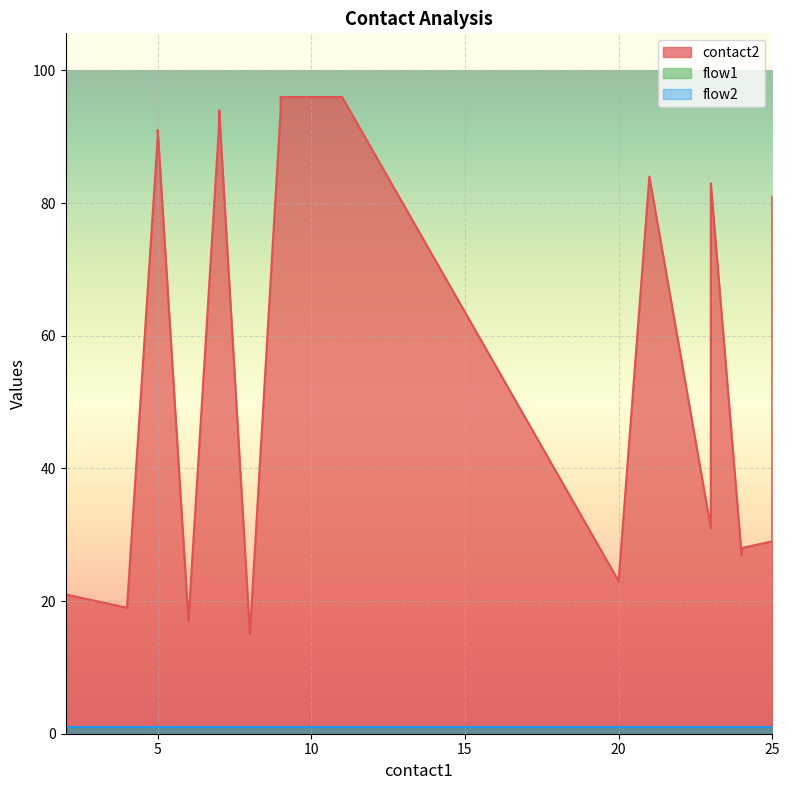

At which label does flow1 reach its peak?

2